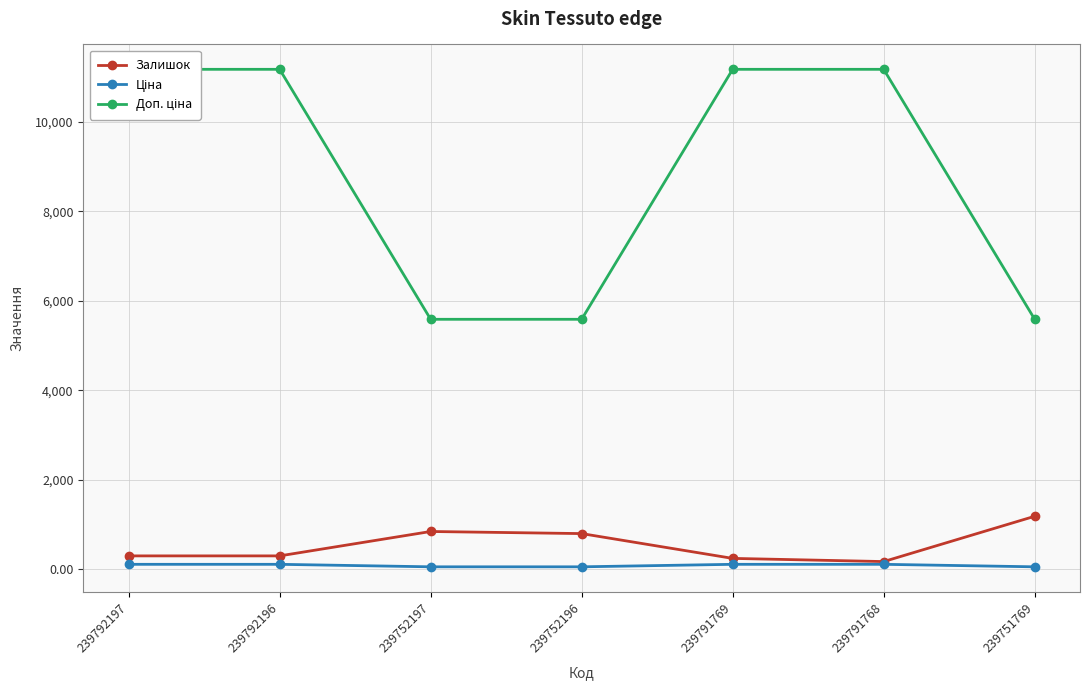

Rank the categories by Залишок value from lowest to highest.

239791768, 239791769, 239792197, 239792196, 239752196, 239752197, 239751769